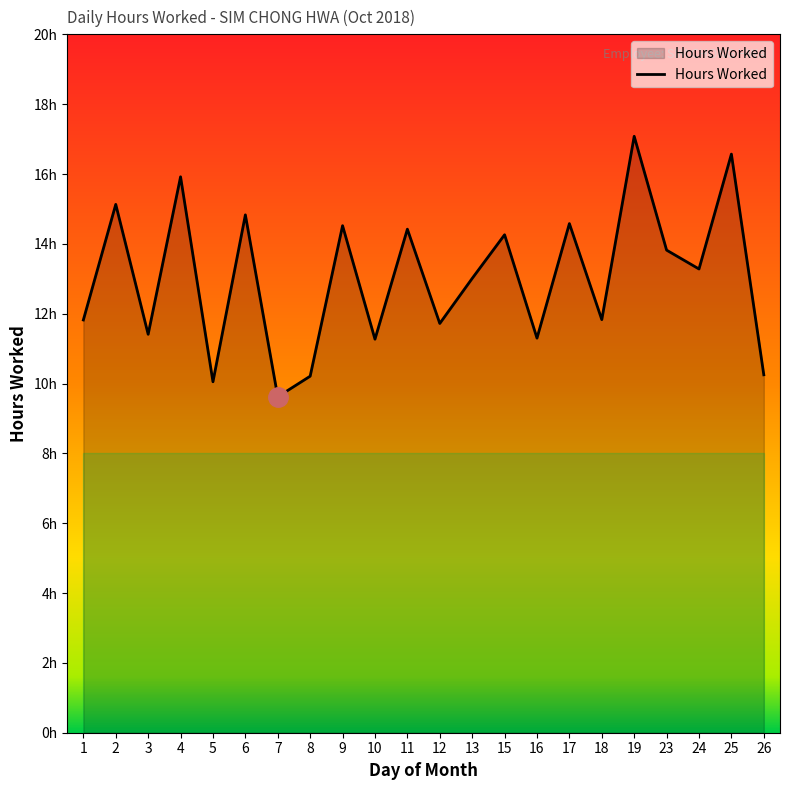

At which label does the data first exceed 13?

2